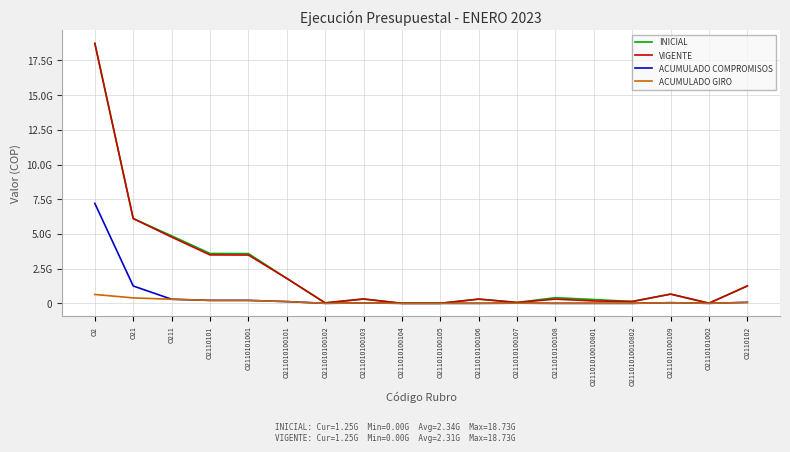

Which series has the widest spread of values?

INICIAL